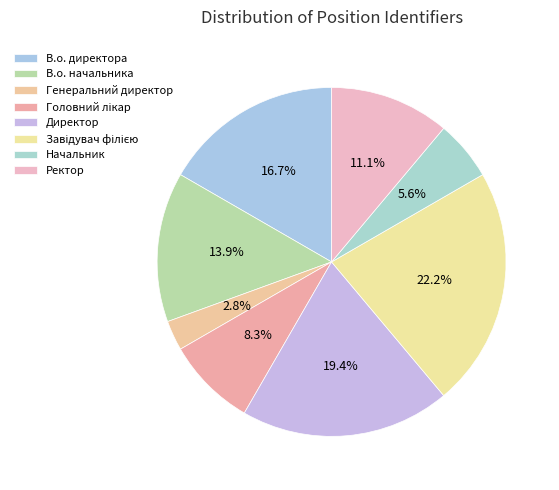

To the nearest percent, what is the average slice percentage?

12%